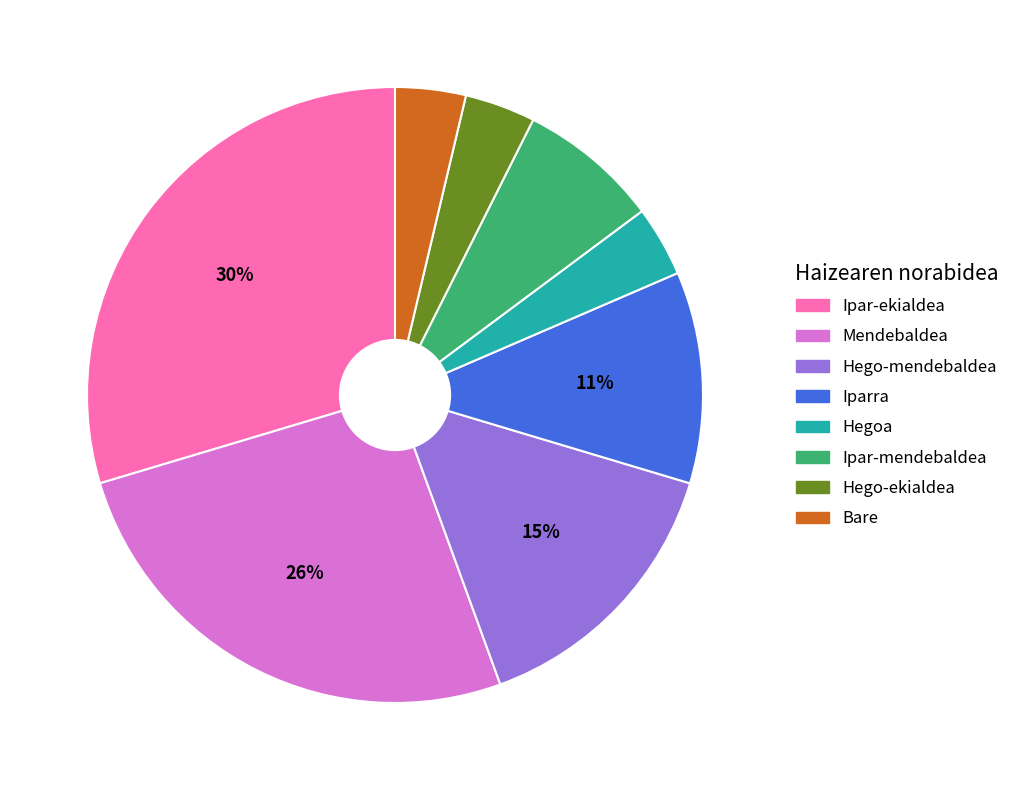

Combined, do Hego-mendebaldea and Ipar-mendebaldea account for over 50%?

No